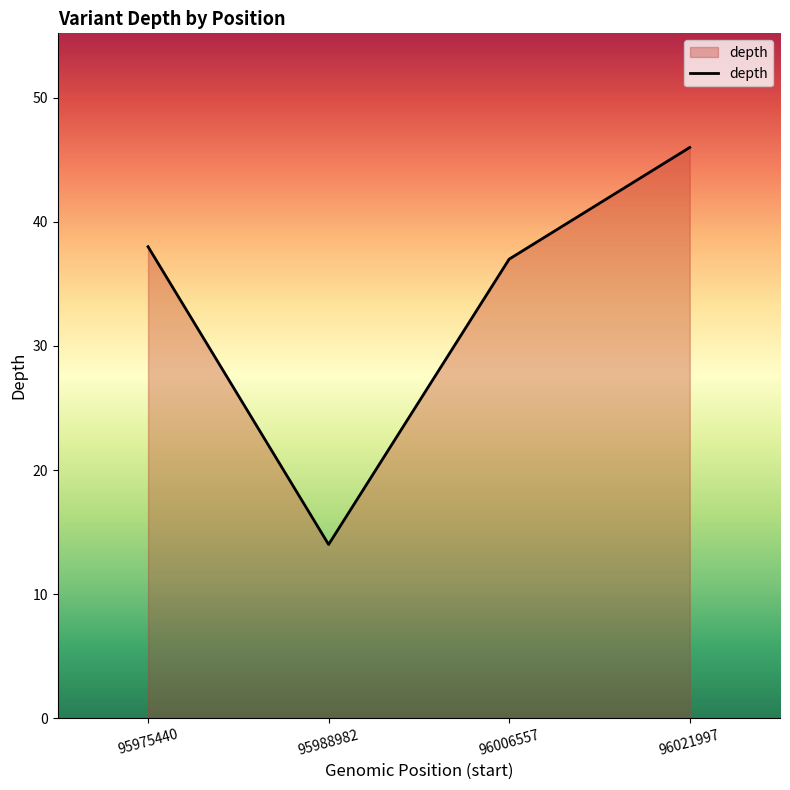

Which has a higher value, 96021997 or 95975440?

96021997